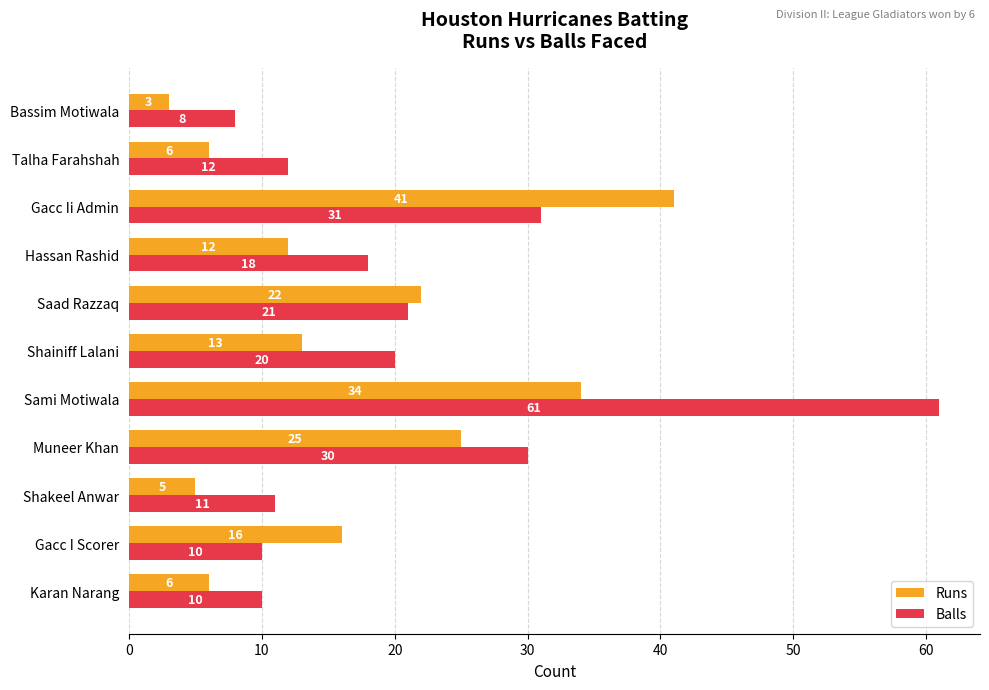

Is it true that Runs equals 6 at Talha Farahshah?

True